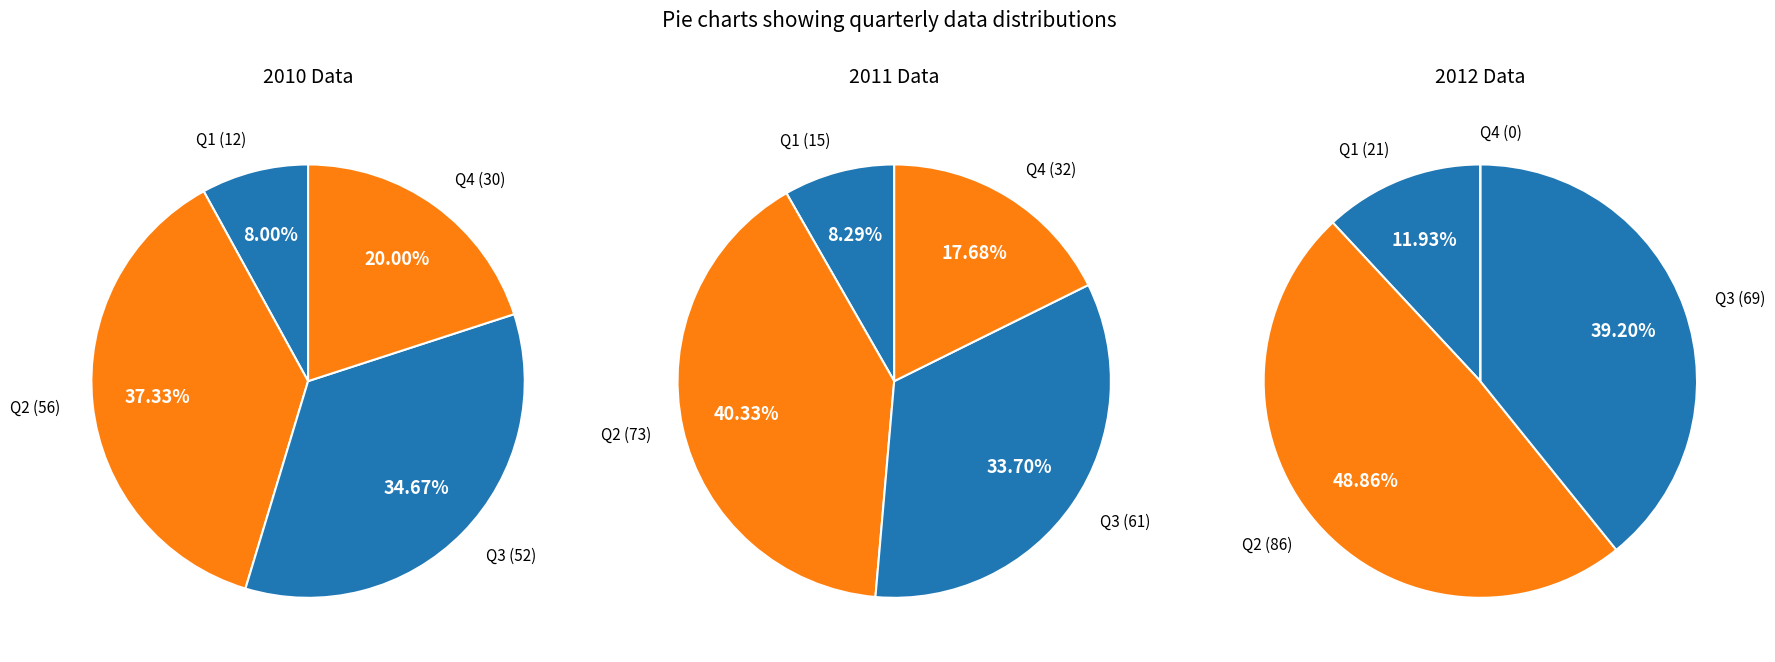

Does any single category account for the majority?

No